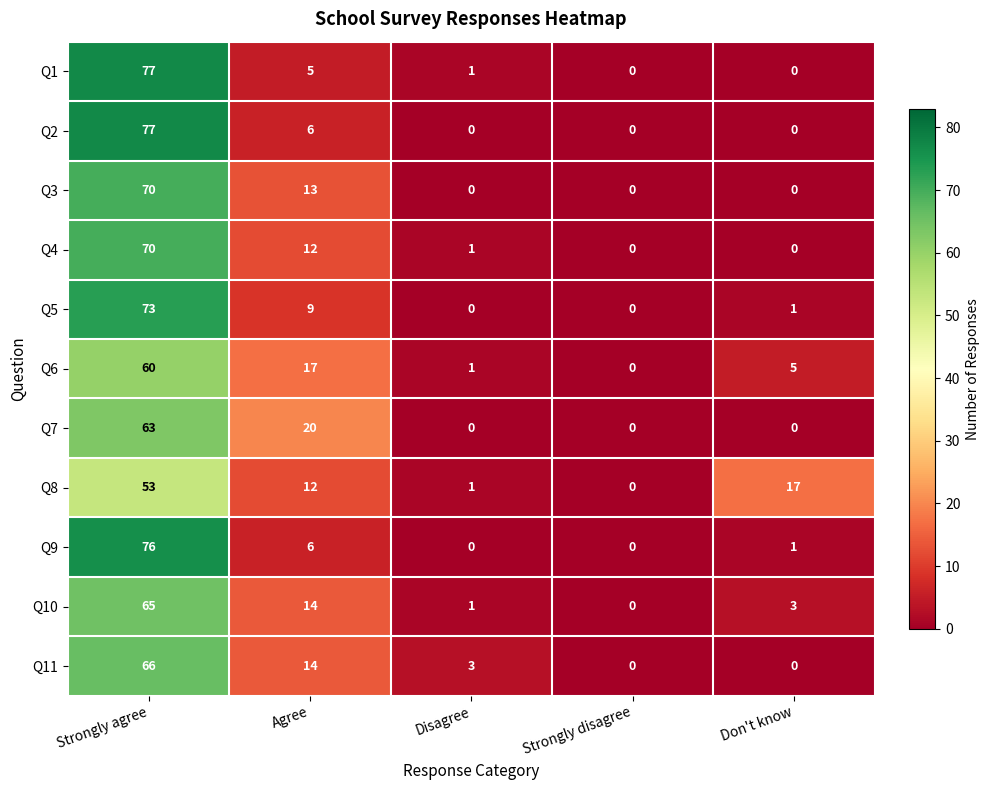

At which label does Q11 first exceed 3?

Strongly agree